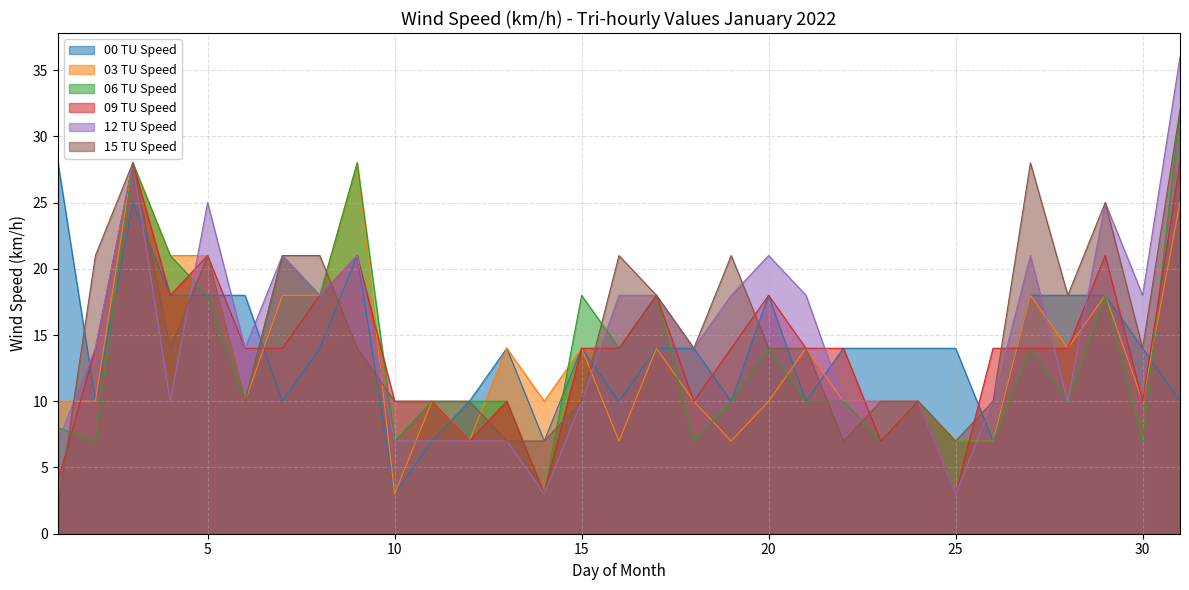

What is the approximate value of 15 TU Speed at 24?

10